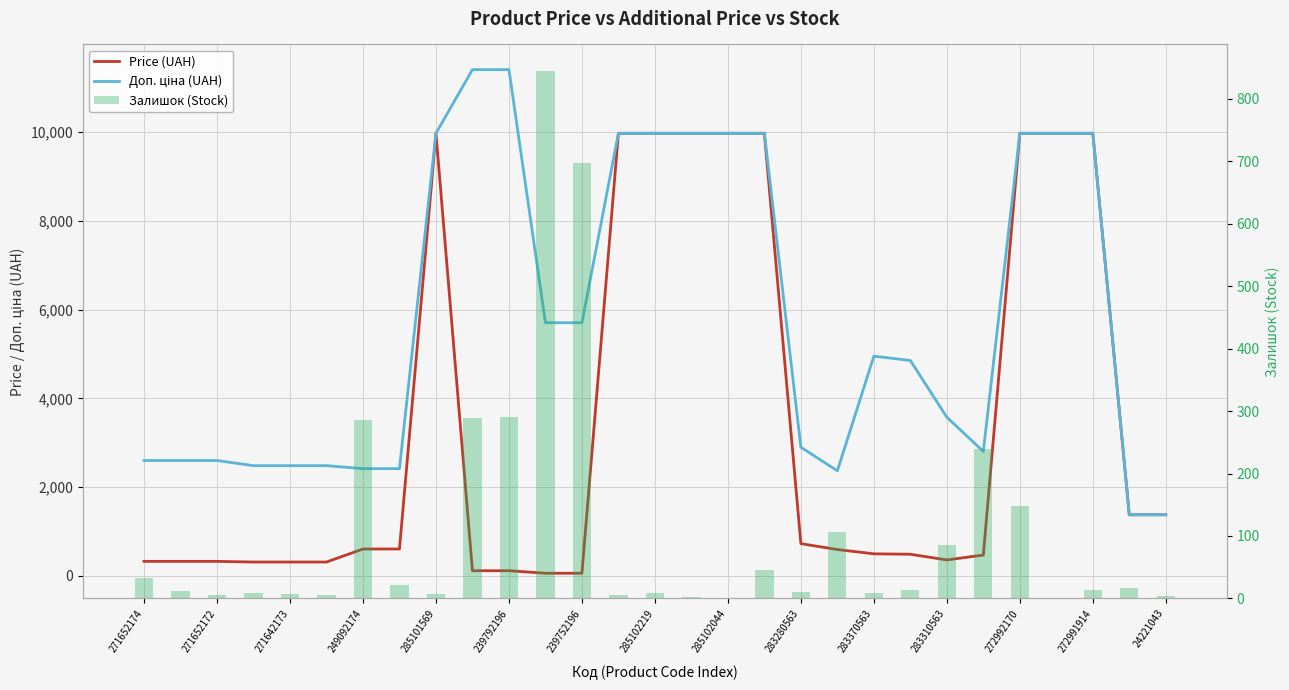

Which has a higher value, 17 or 239752196?

17